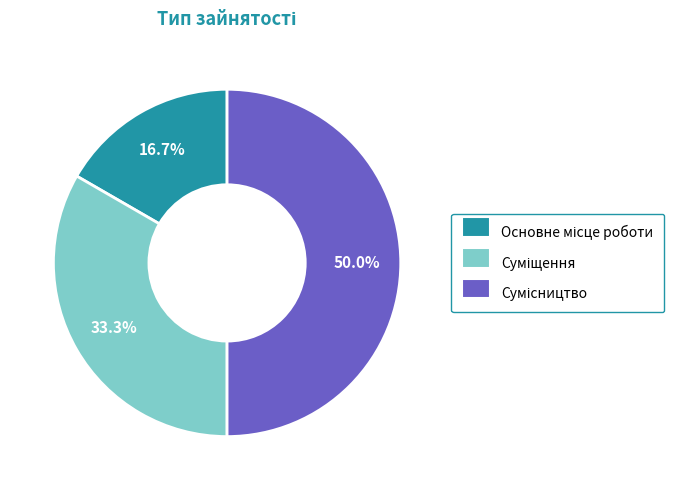

To the nearest percent, what portion does Сумісництво represent?

50%